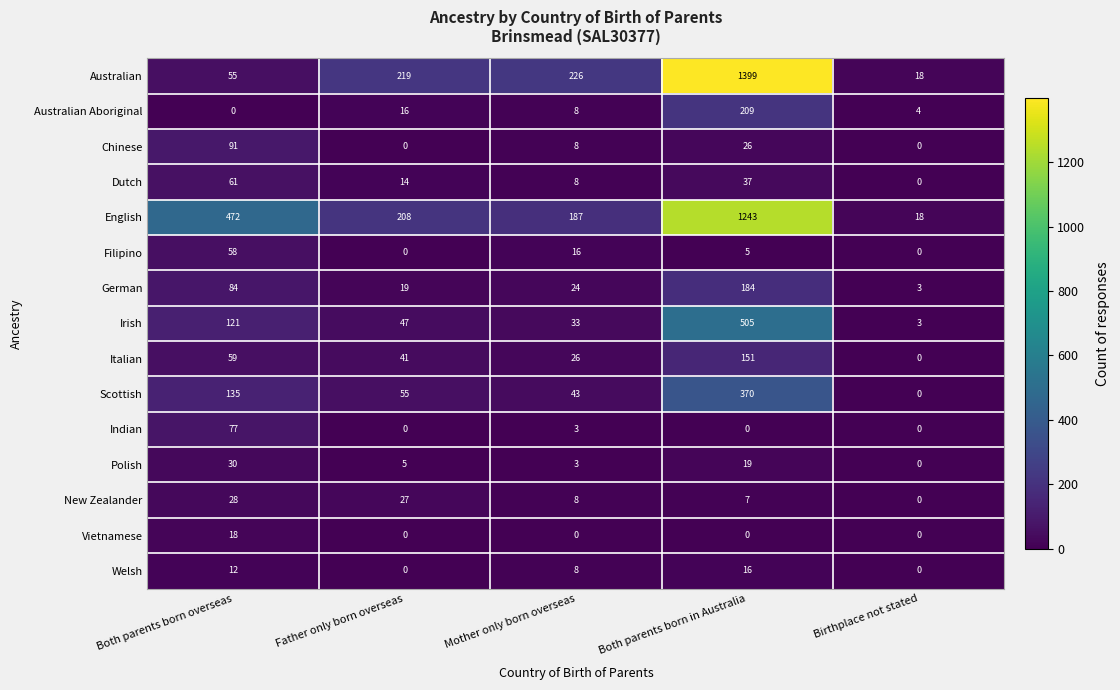

The Polish series shows -10 at Birthplace not stated. True or false?

False